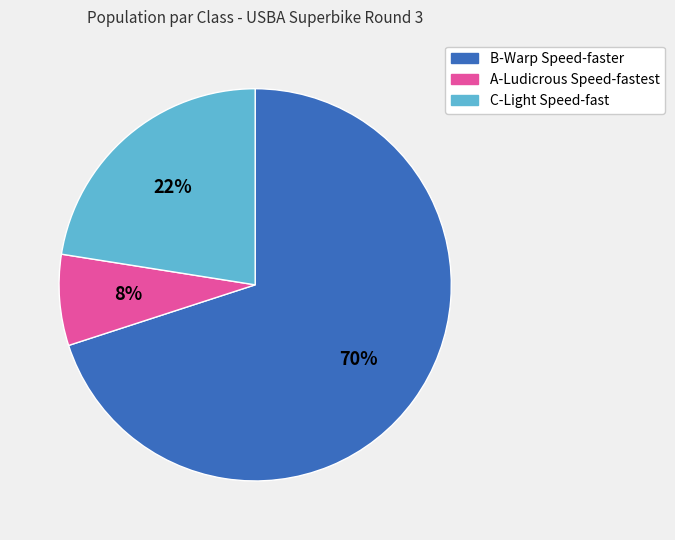

Which category has the smallest portion of the pie?

A-Ludicrous Speed-fastest